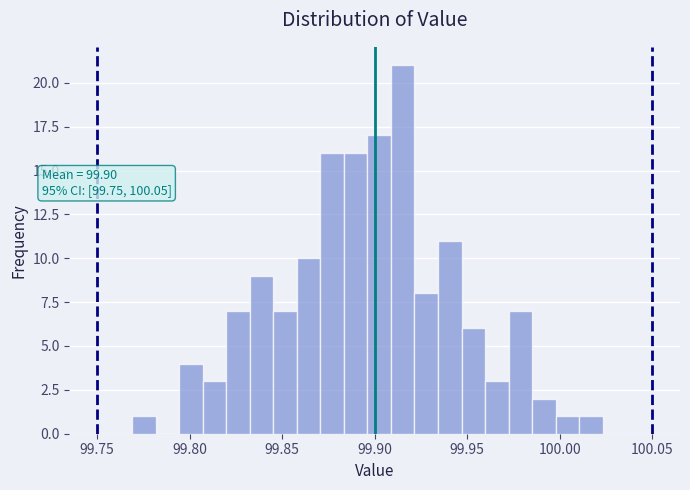

Around what value on the x-axis is the tallest bar? Give the approximate position of its centre, as read against the axis.

99.915